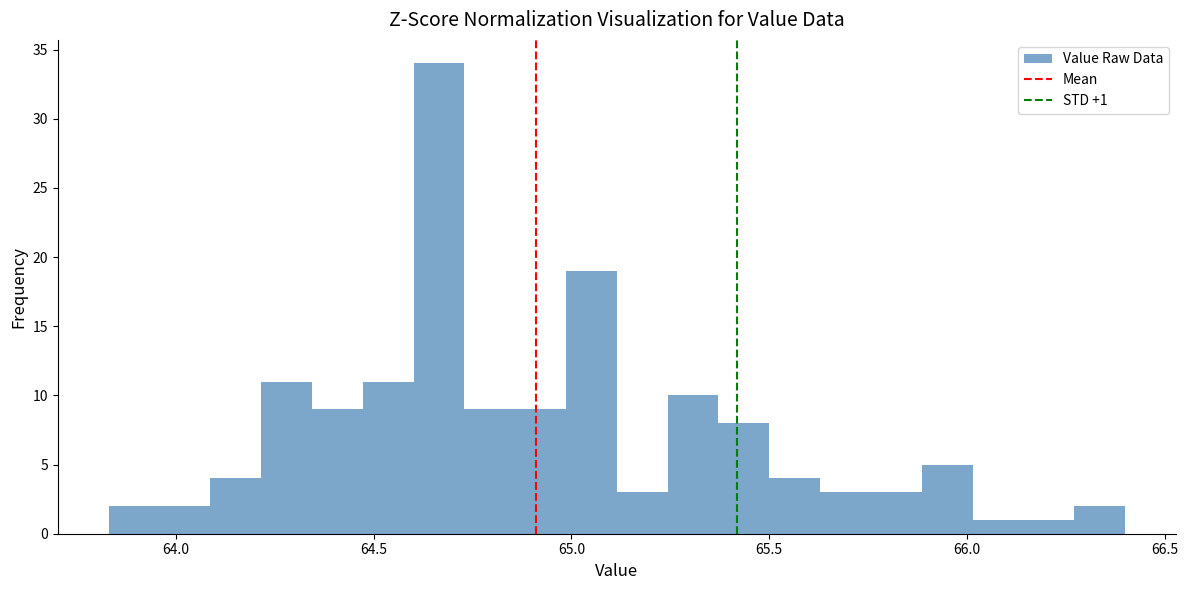

Read against the x-axis, roughly where is the centre of the tallest bar?

64.65